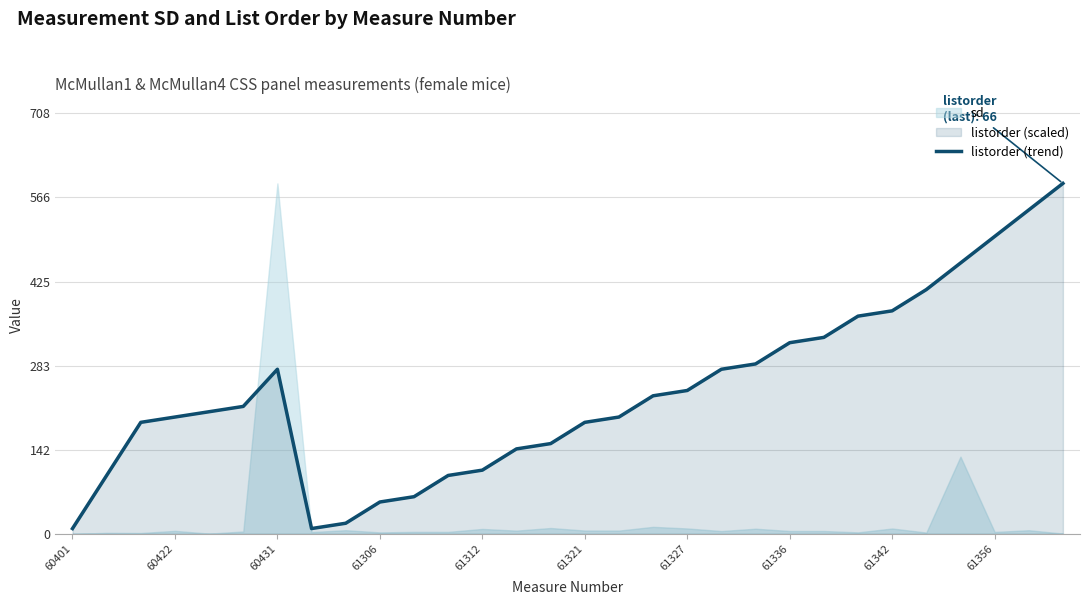

What position from the left is 13?

14